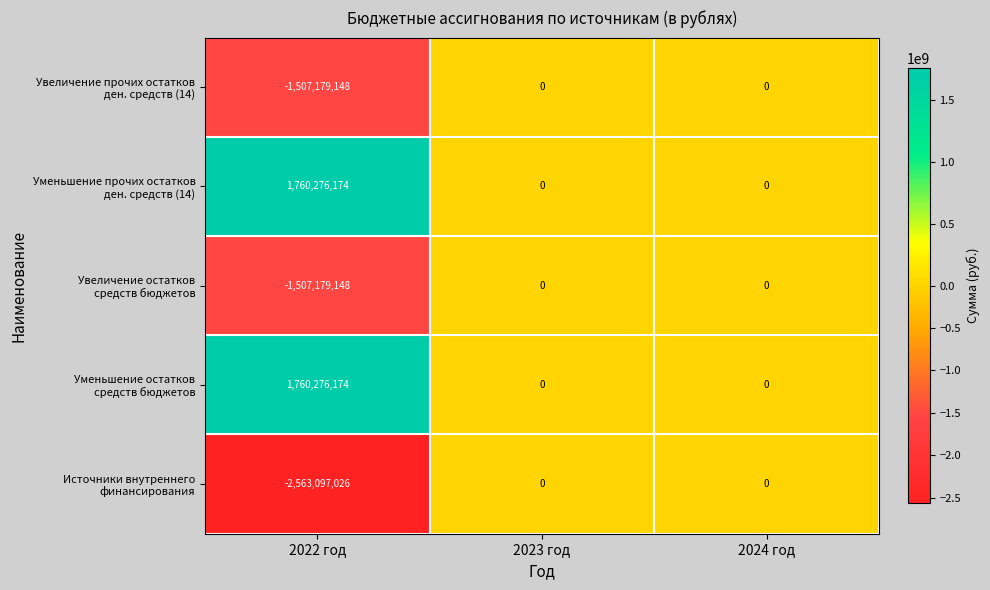

What is the total value across all series at 2022 год?

-2056902974